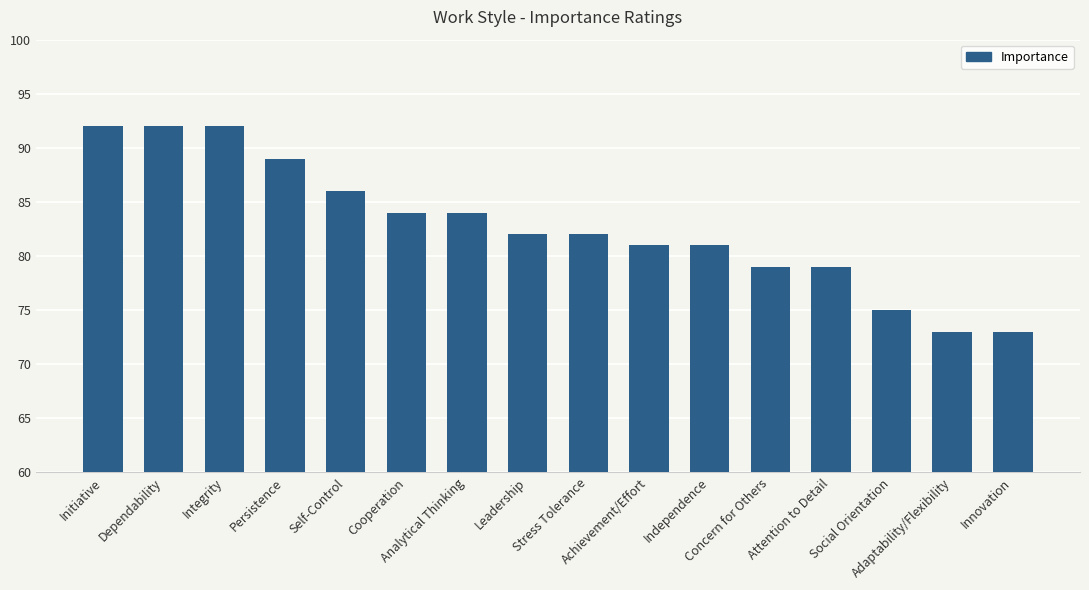

Where does the data first go above 82?

Initiative